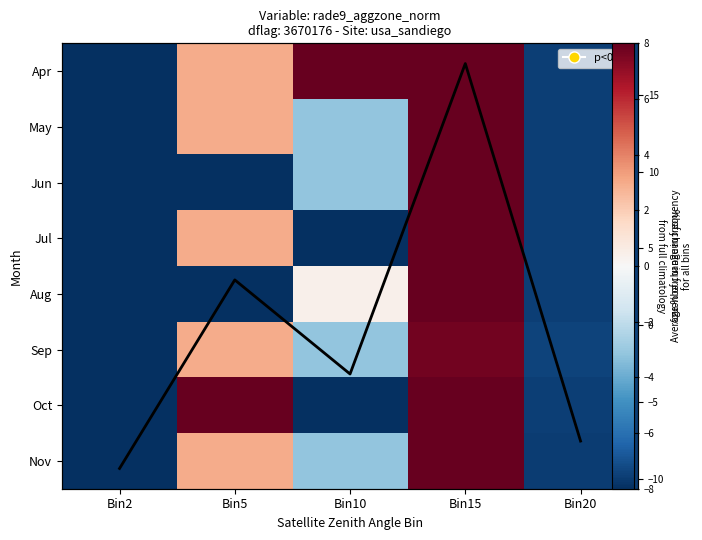

Which label corresponds to the largest value in the chart?

Bin5